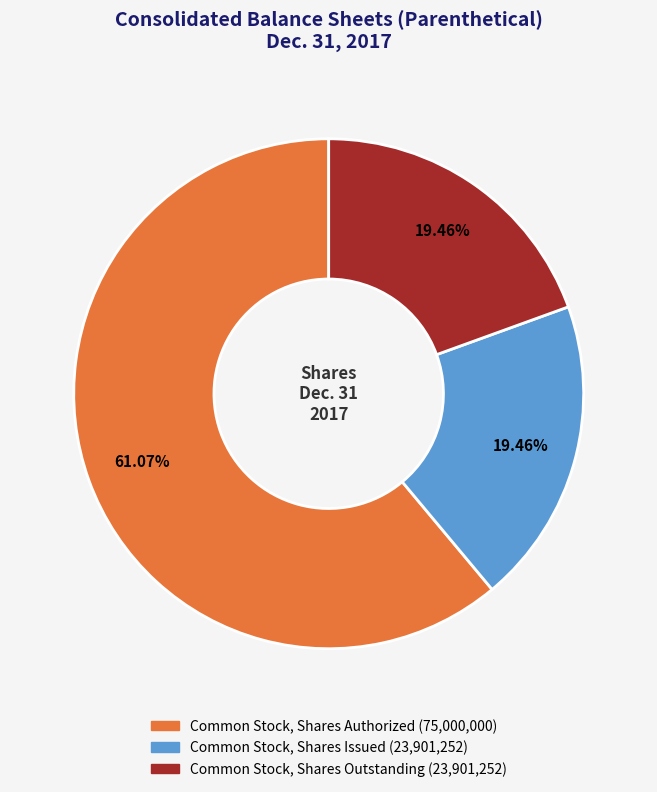

How many segments does this pie chart have?

3